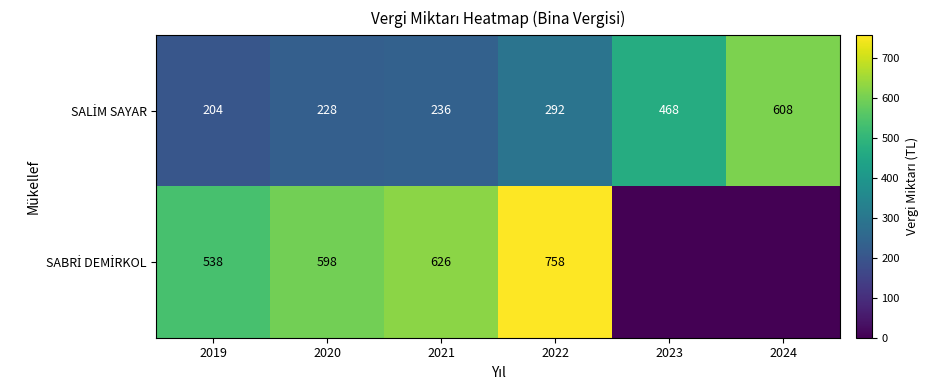

What is the total value across all series at 2020?

826